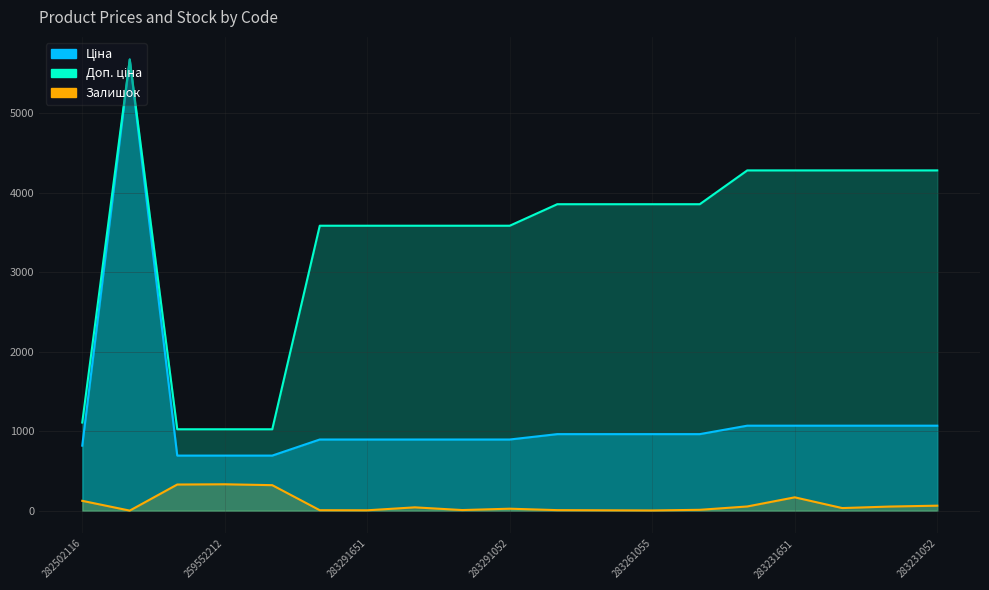

The value of Залишок at 283261651 is 8.0. True or false?

True